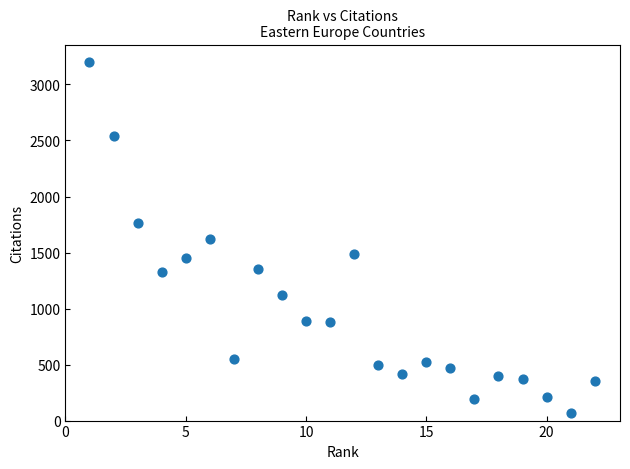

What is the range of X values (max minus min)?

21